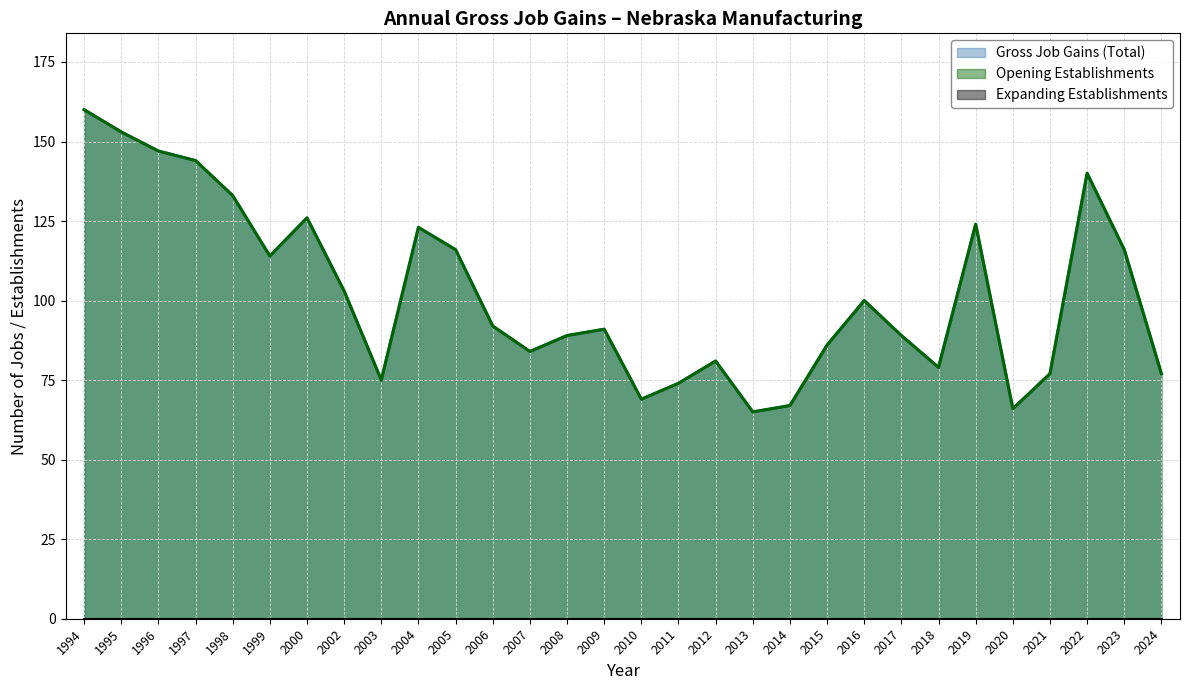

The value of Opening Establishments at 2004 is 60. True or false?

False